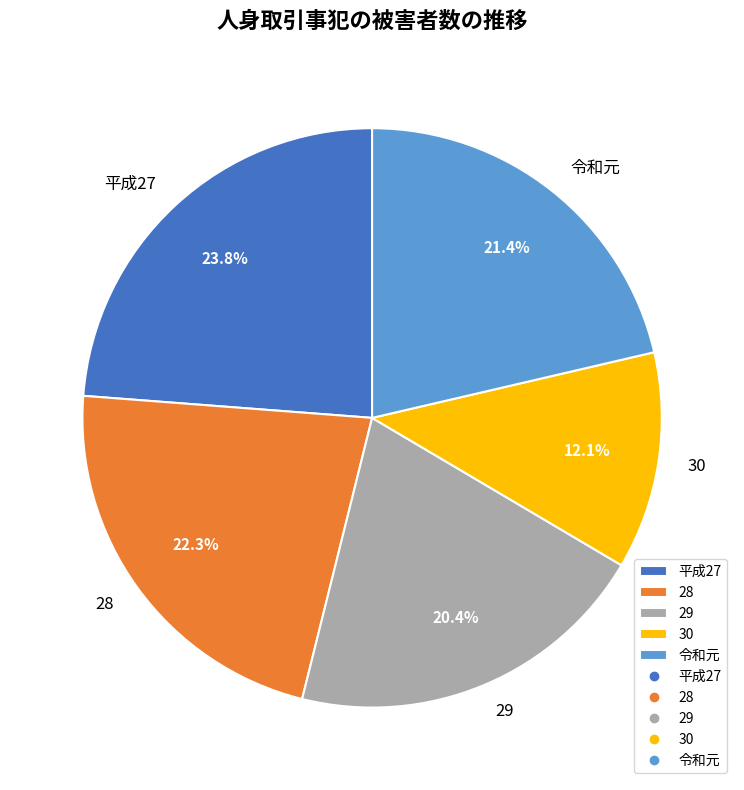

How many slices are in this pie chart?

5